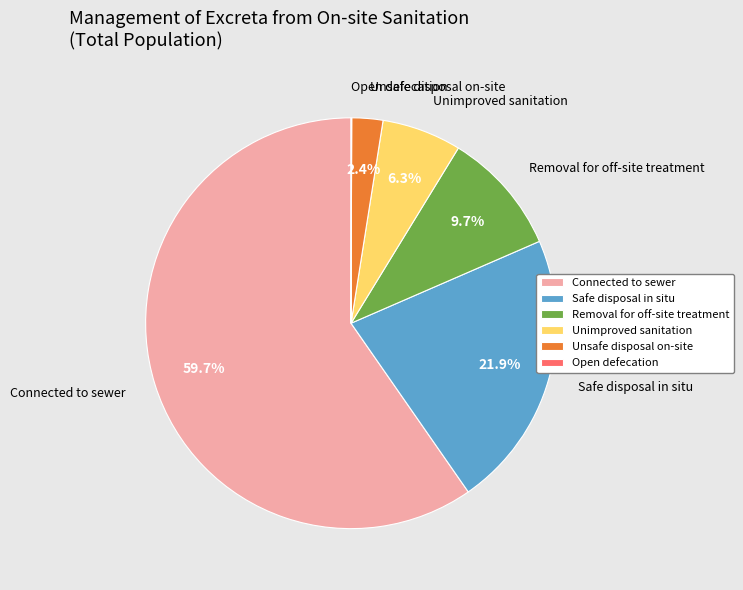

What is the largest slice in the pie chart?

Connected to sewer